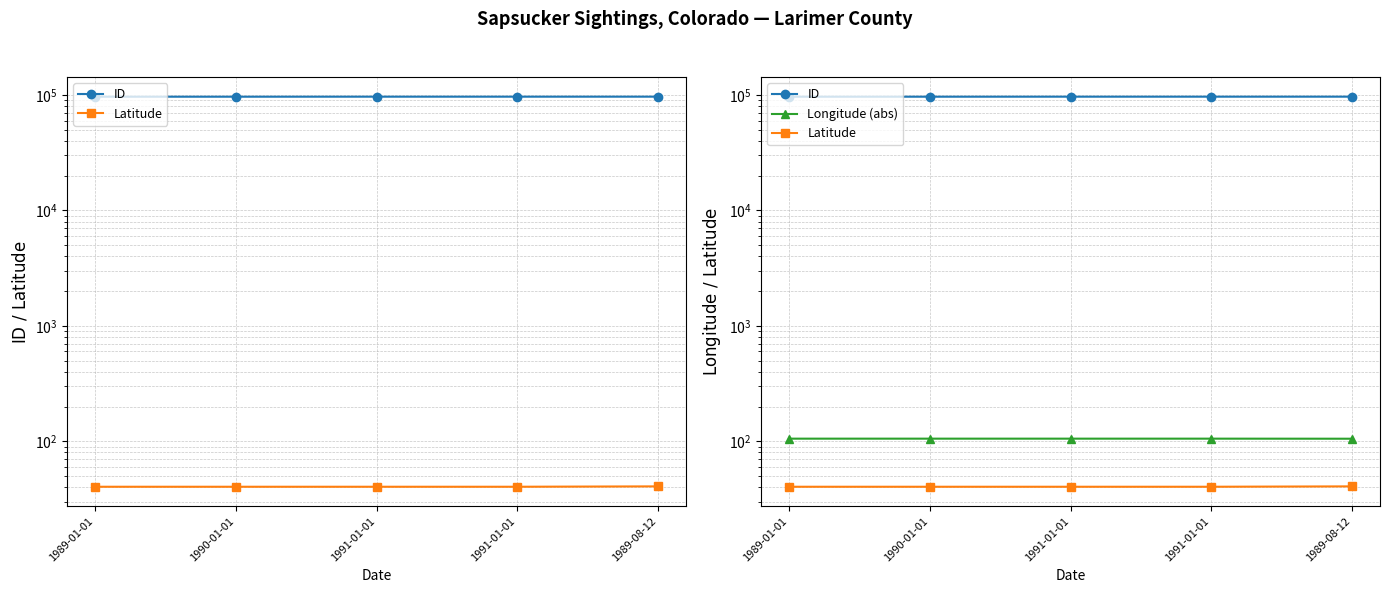

True or false: ID and Latitude intersect in this chart.

False